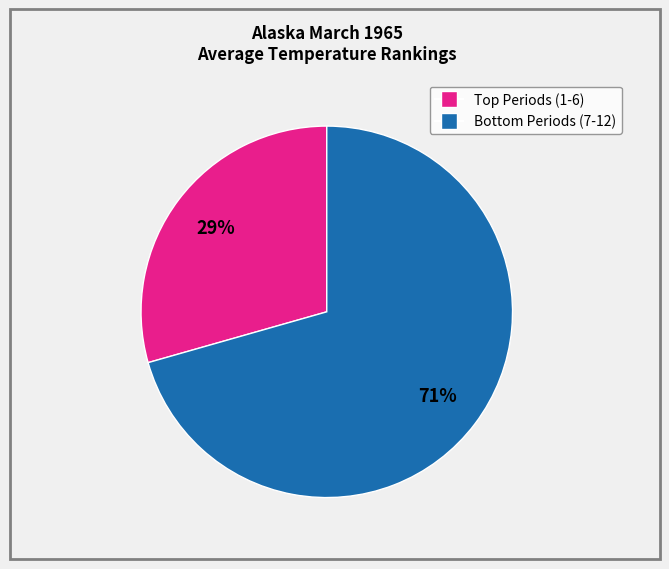

Is there a majority slice in this chart?

Yes